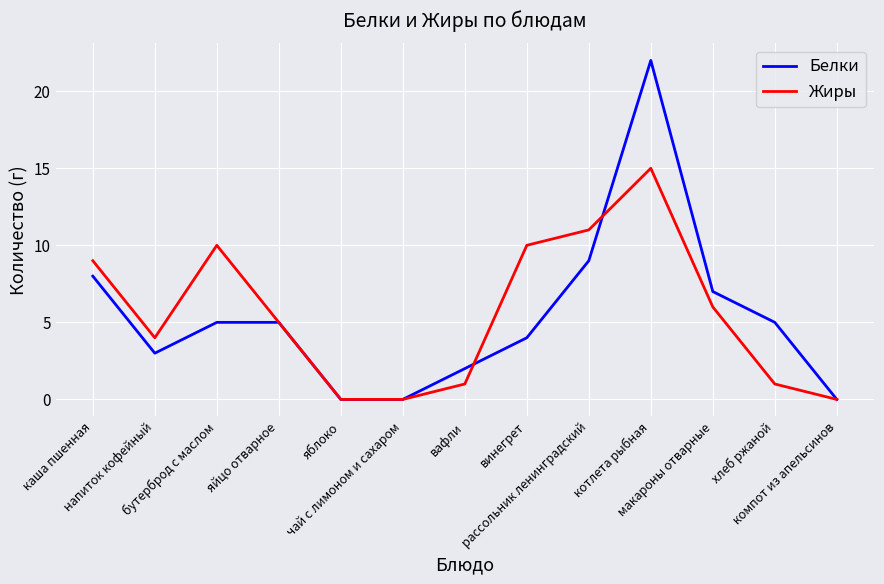

What is the maximum value for Жиры?

15